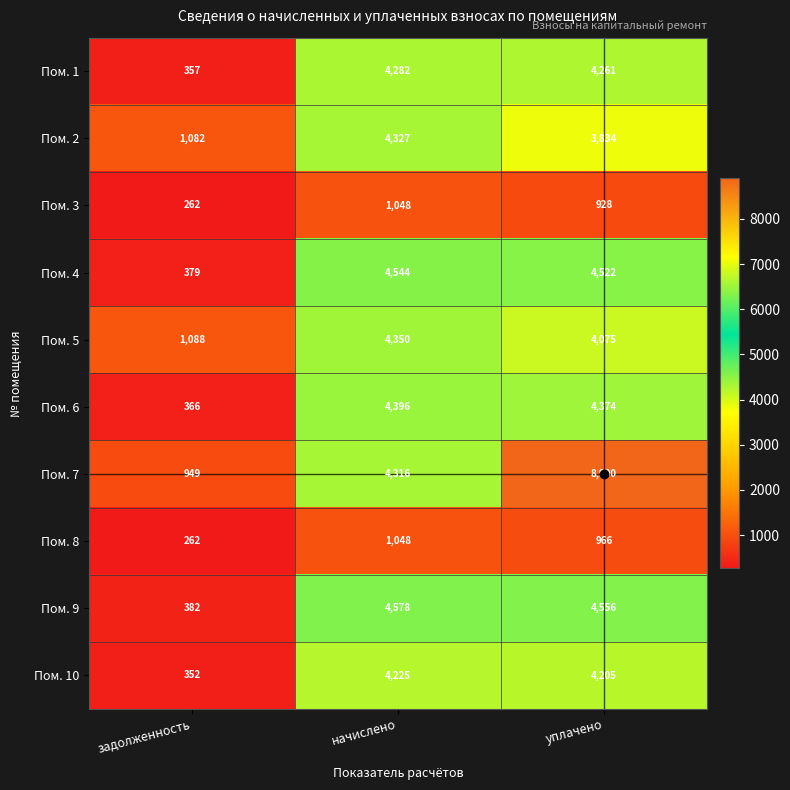

At which label does Пом. 8 first exceed 966?

начислено